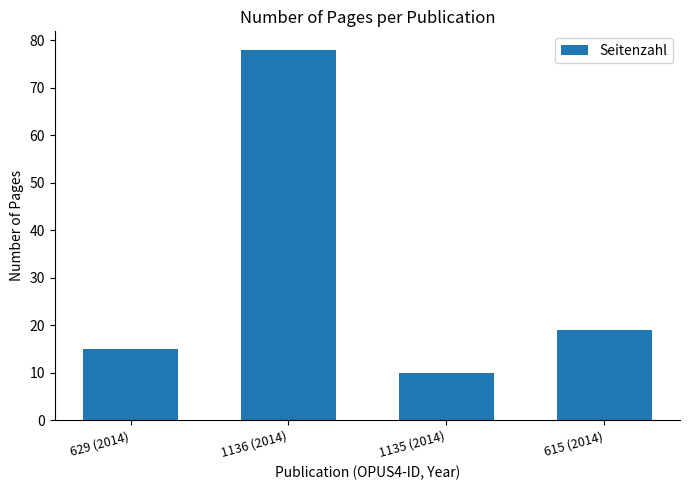

What is the change in value from 1136 (2014) to 615 (2014)?

-59